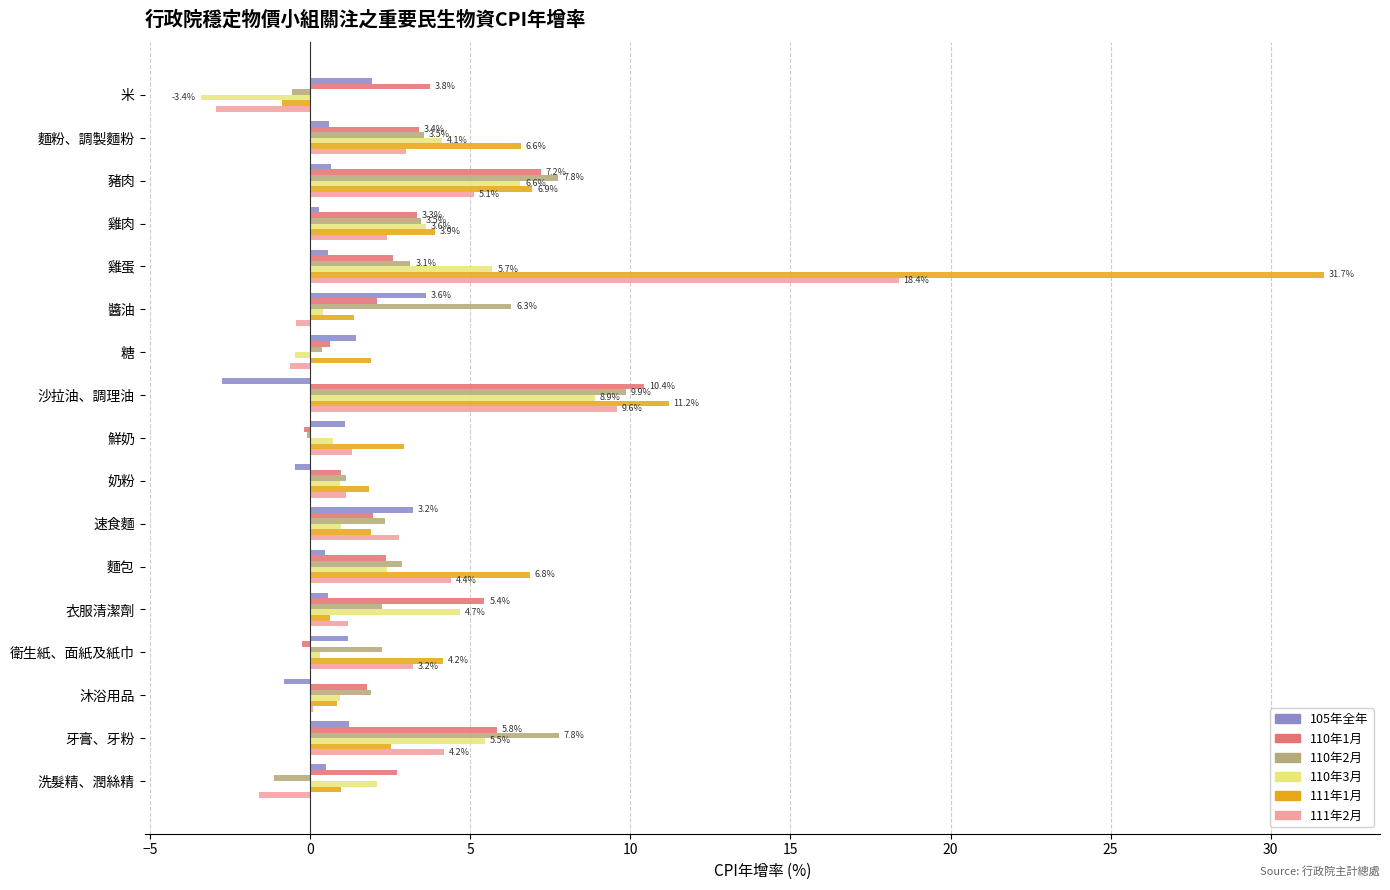

What is the sum of all 110年1月 values?

53.9